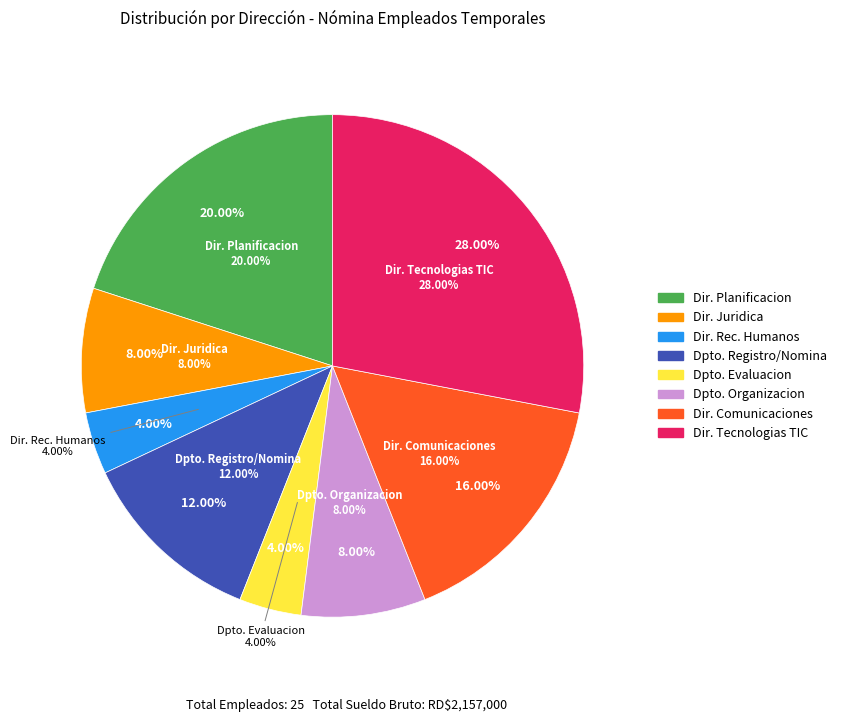

How many slices are in this pie chart?

3